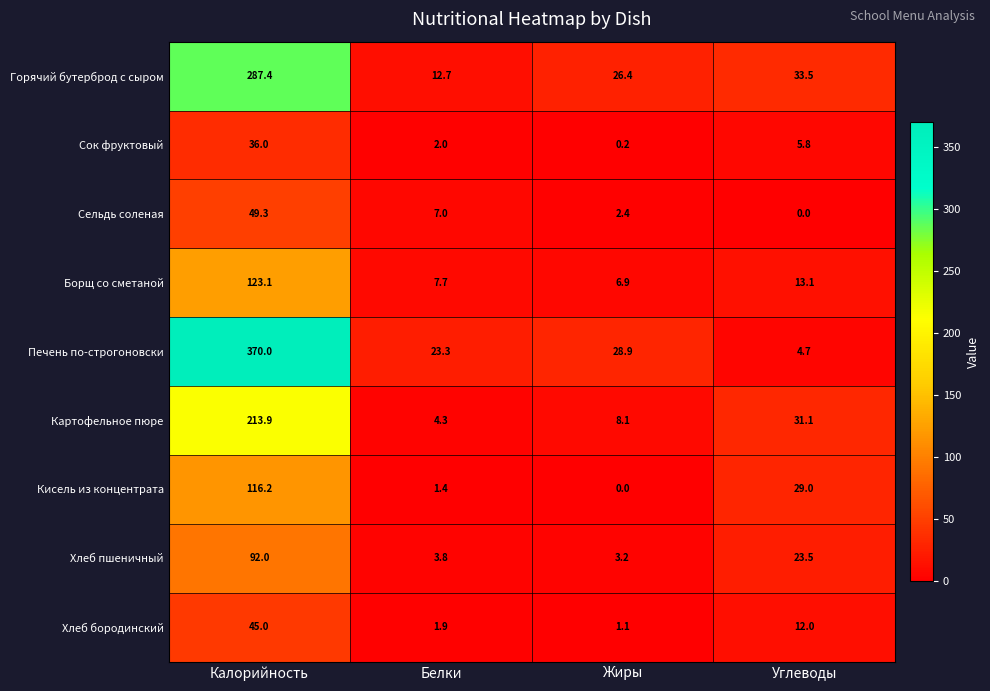

True or false: Сельдь соленая has a value of 0.0 at Углеводы.

True